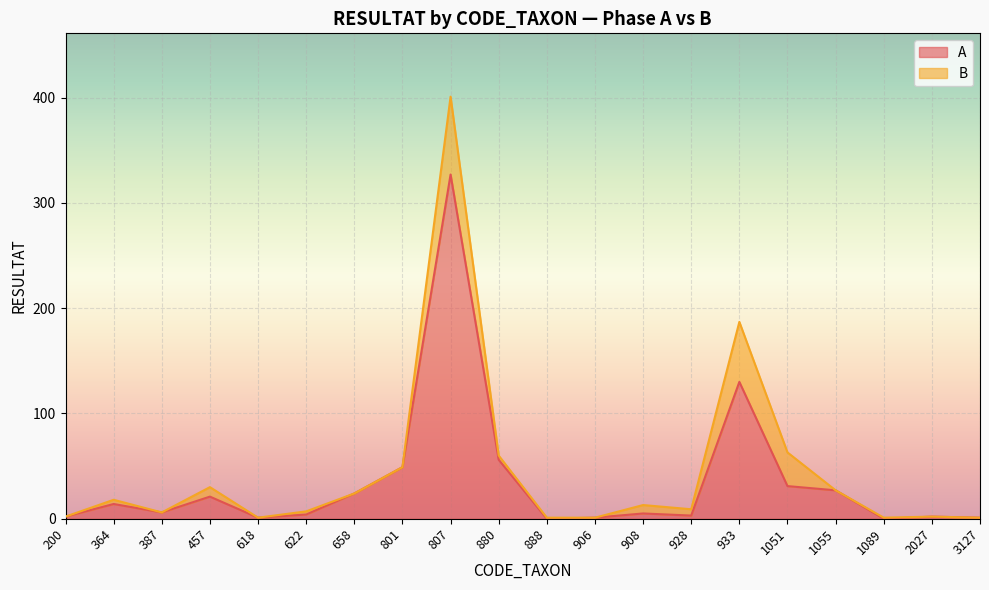

What is the change in value from 880 to 928?

-53